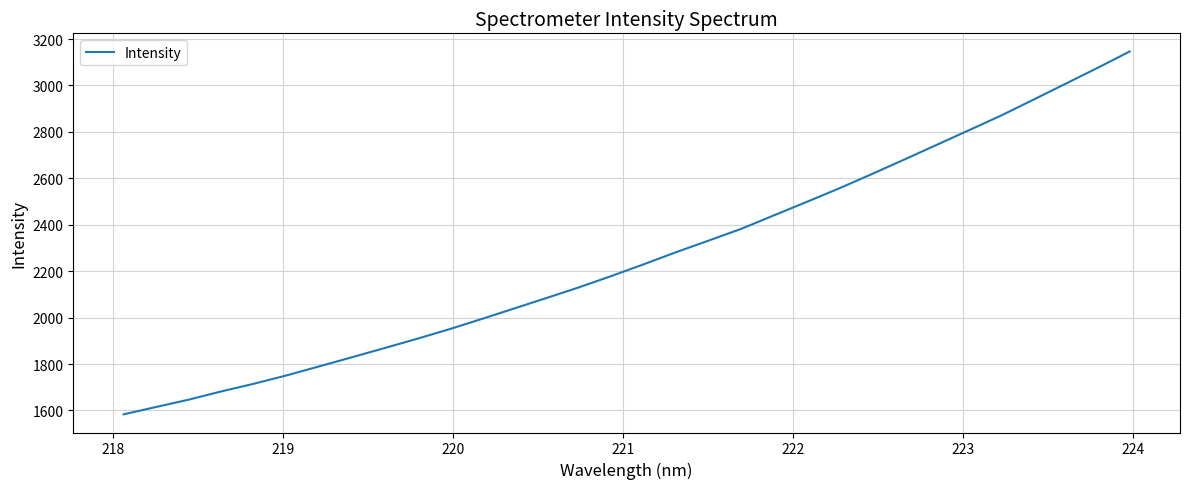

What is the difference between the maximum and minimum values?

1563.2